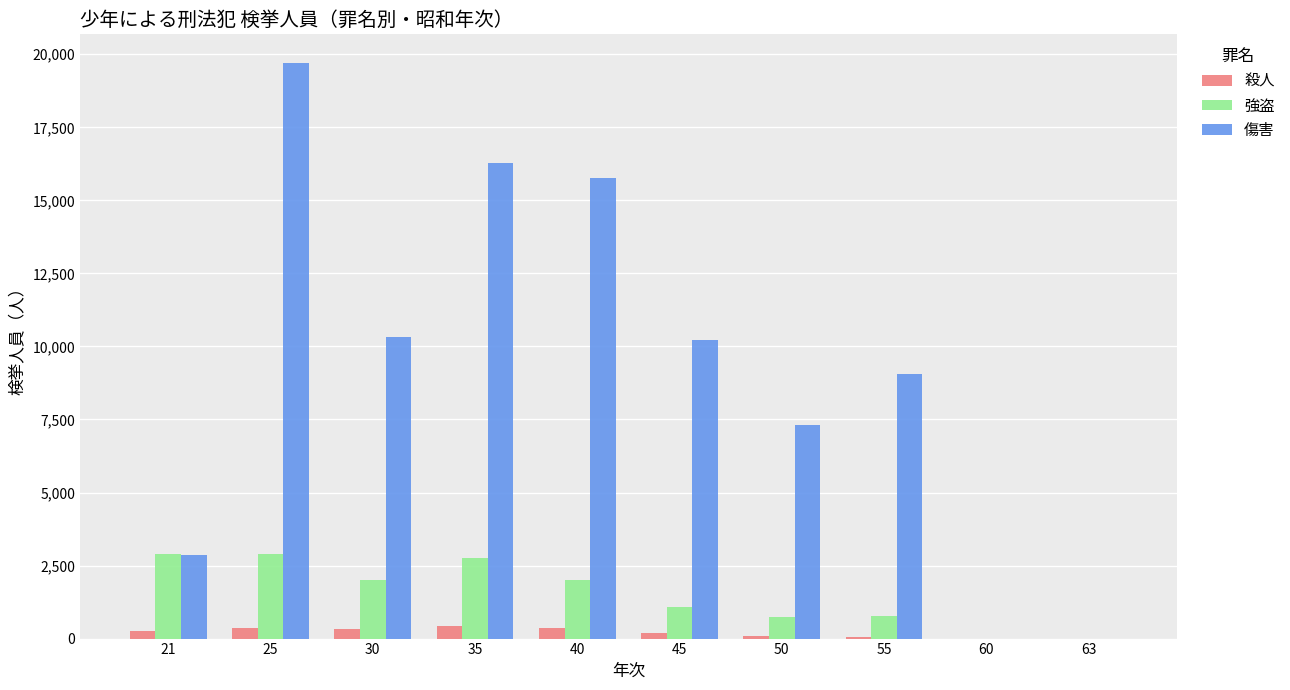

What is the sum of all 殺人 values?

2113